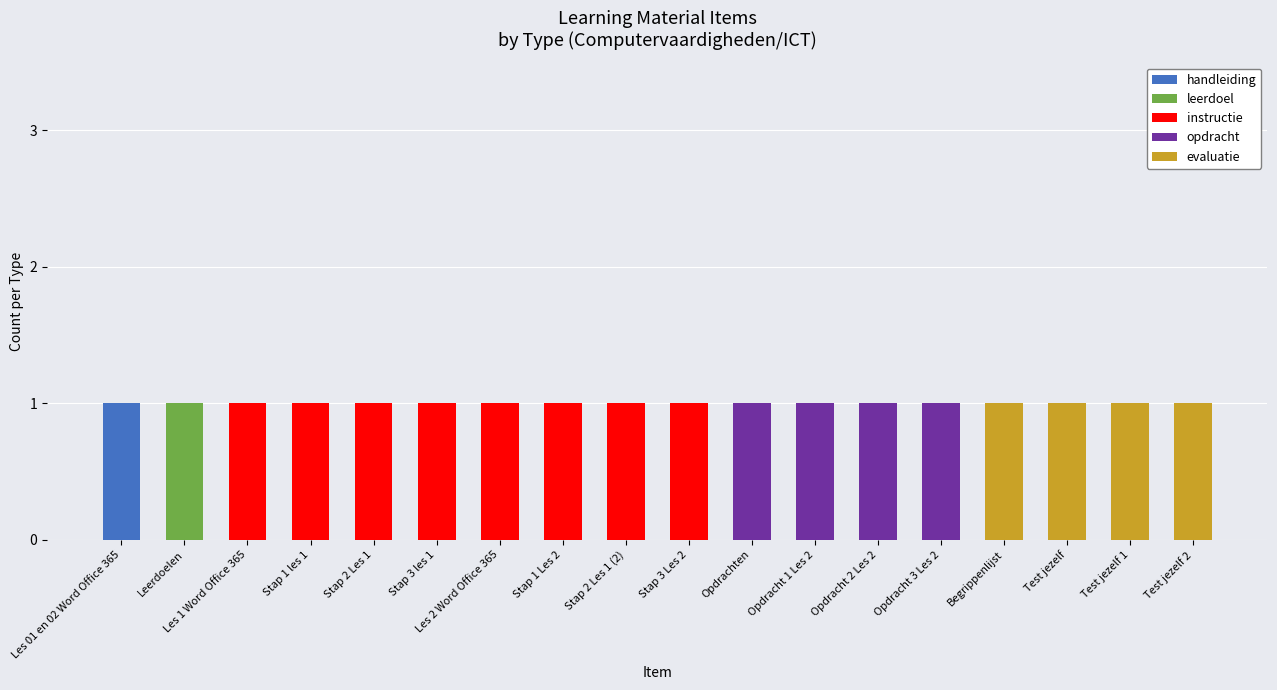

How many distinct data groups are displayed?

5